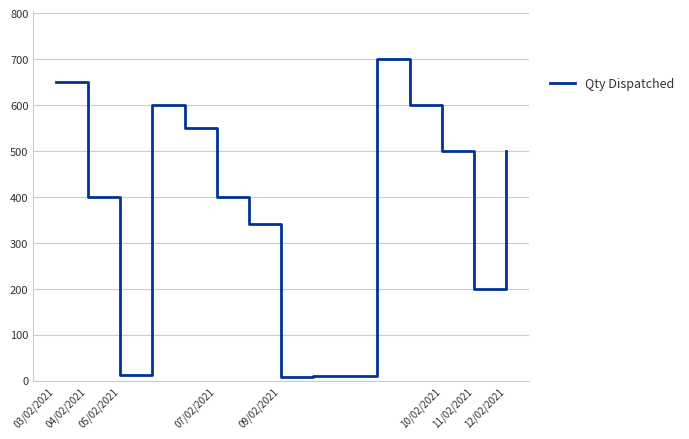

What is the greatest value displayed?

700